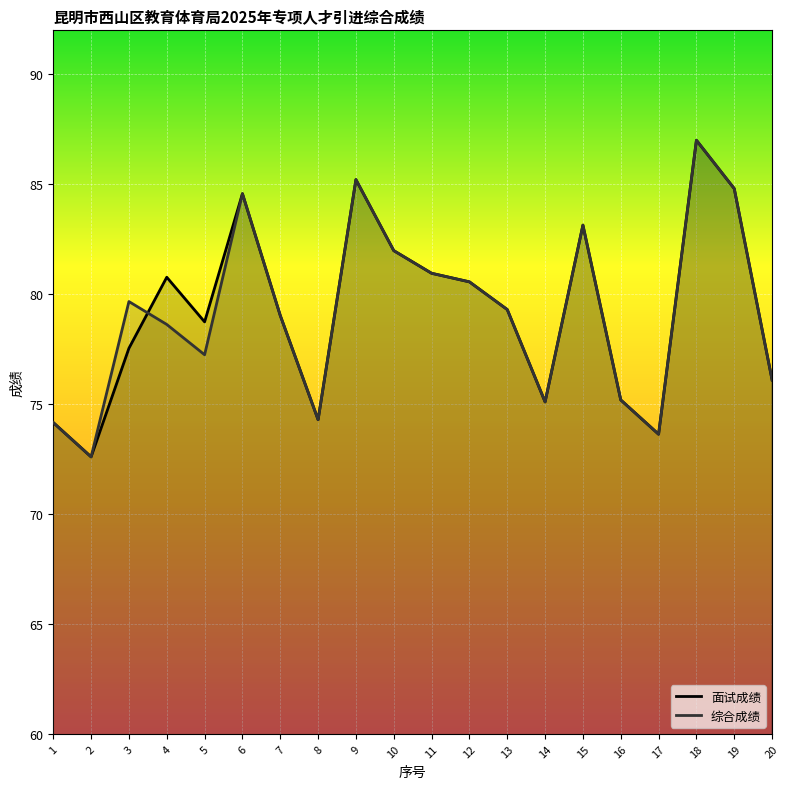

How many interior local valleys does the 综合成绩 series have?

5